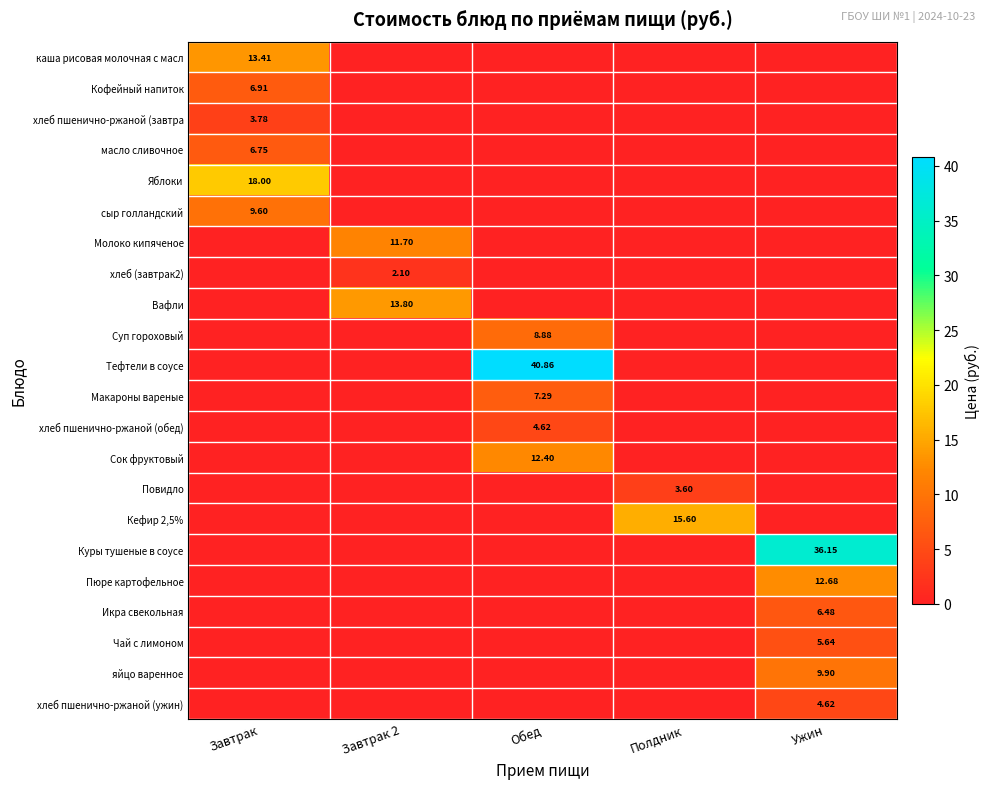

At how many categories does at least one series exceed 35?

2